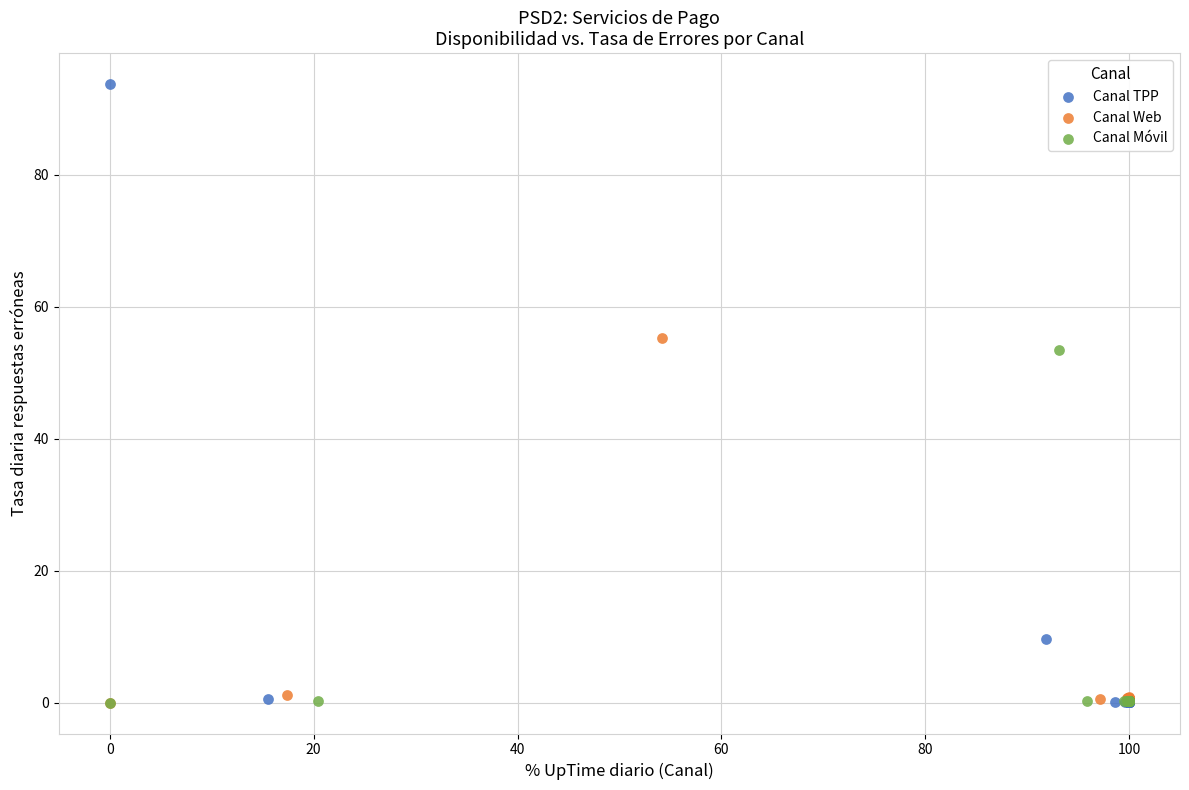

Which series has the largest Y range (max minus min)?

Canal TPP